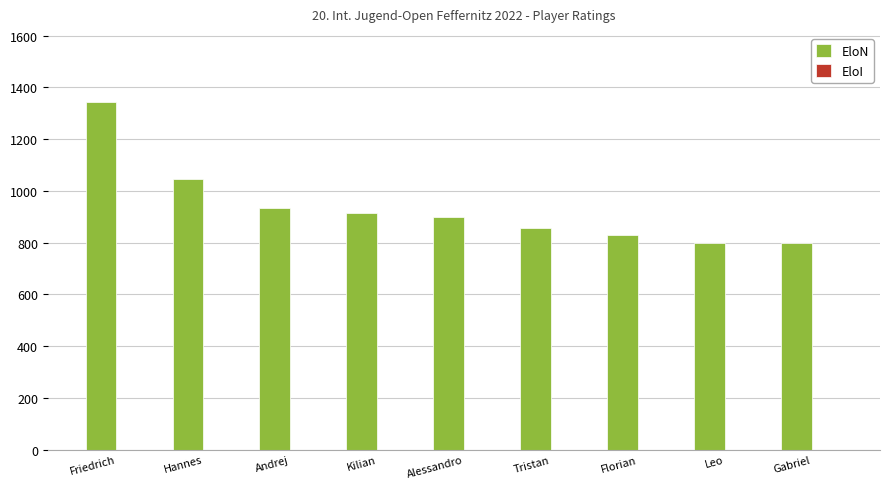

Reading right to left, what are all the values shown in this chart?

800	800	830	858	898	913	933	1046	1342